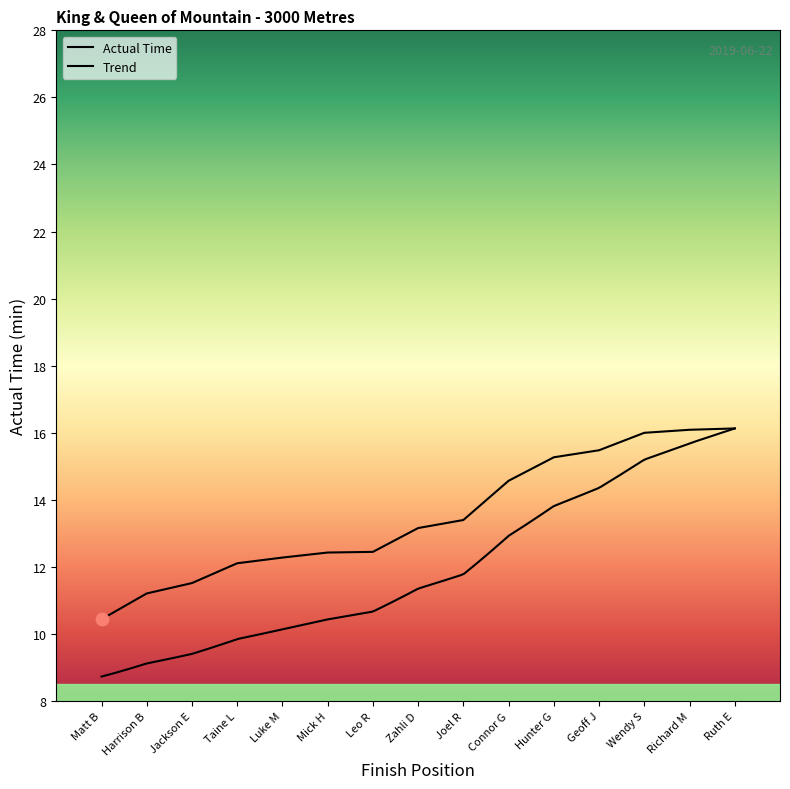

What is the ratio of the value at Richard M to the value at Joel R?

1.2